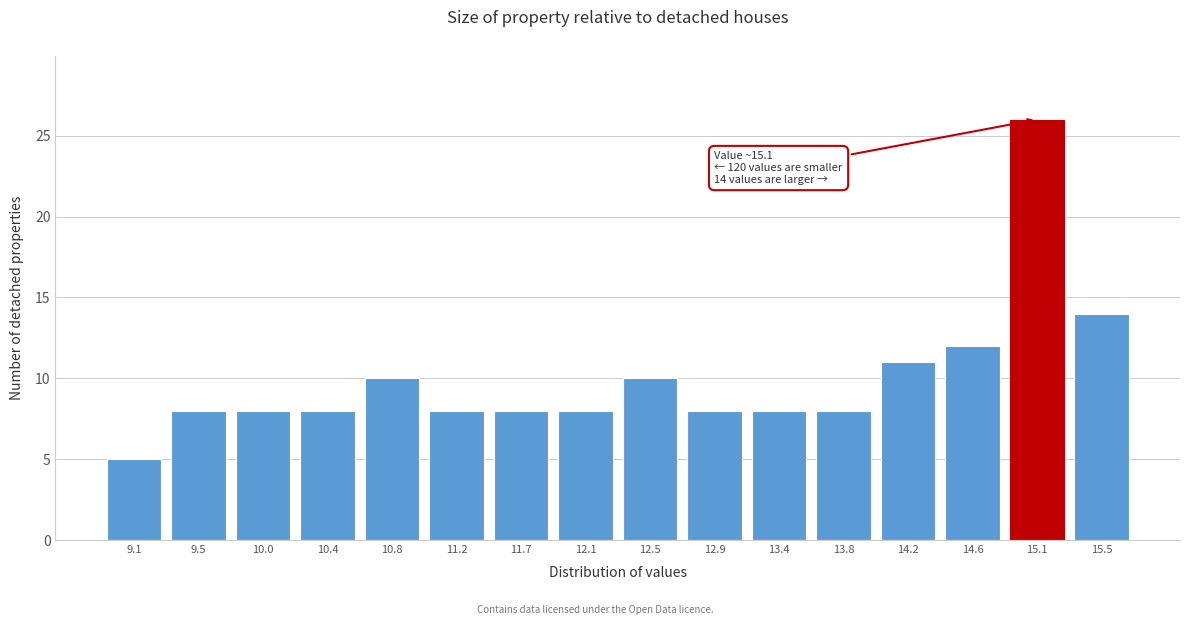

Reading right to left, extract all data points from this chart.

14	26	12	11	8	8	8	10	8	8	8	10	8	8	8	5